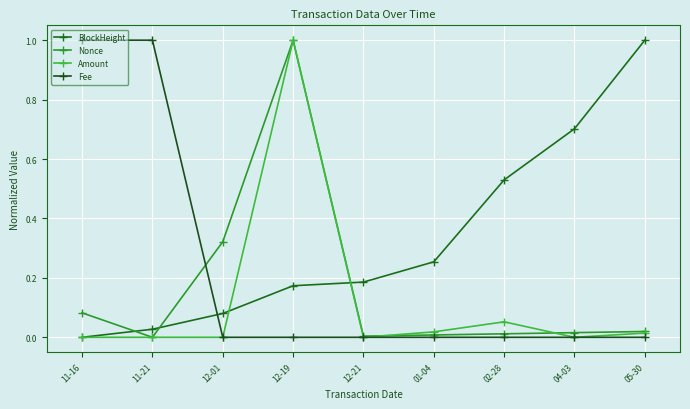

At which category is the sum across all series the highest?

12-19